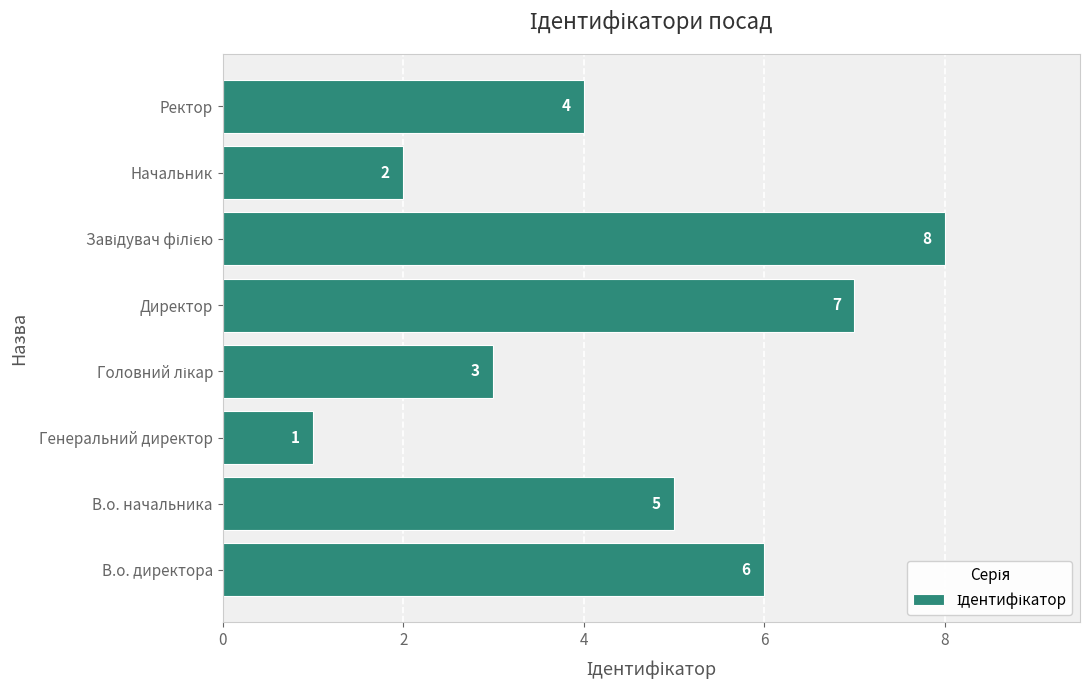

What is the difference between the maximum and minimum values?

7